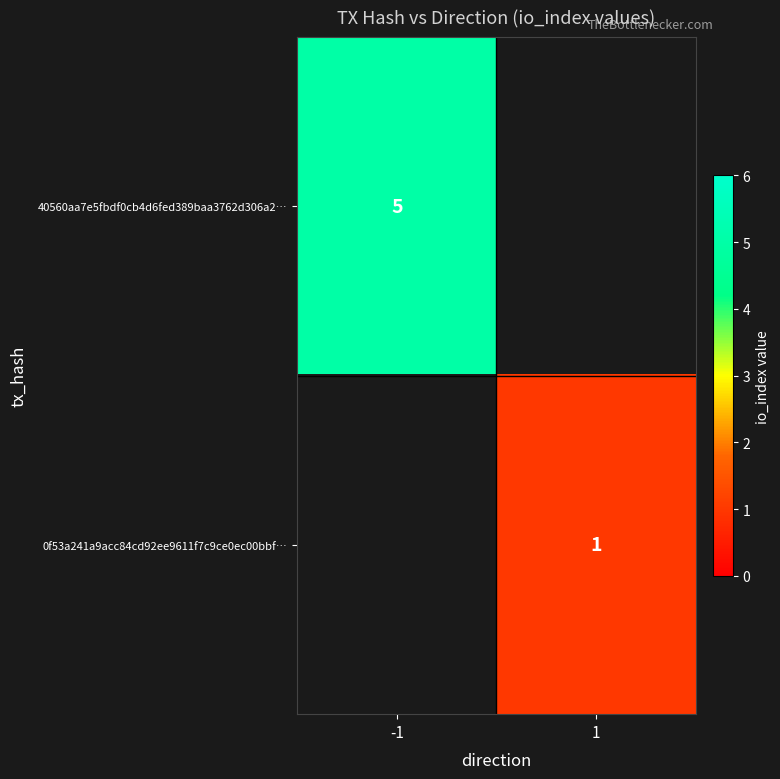

The value of 0f53a241a9acc84cd92ee9611f7c9ce0ec00bbf… at 1 is 1. True or false?

True